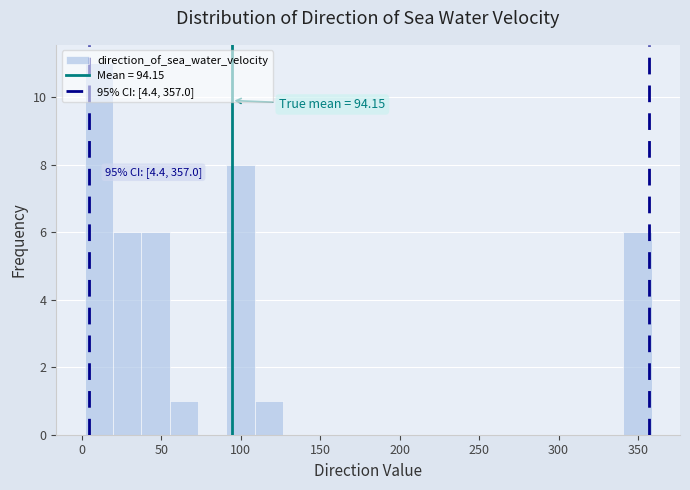

Read against the x-axis, roughly where is the centre of the tallest bar?

10